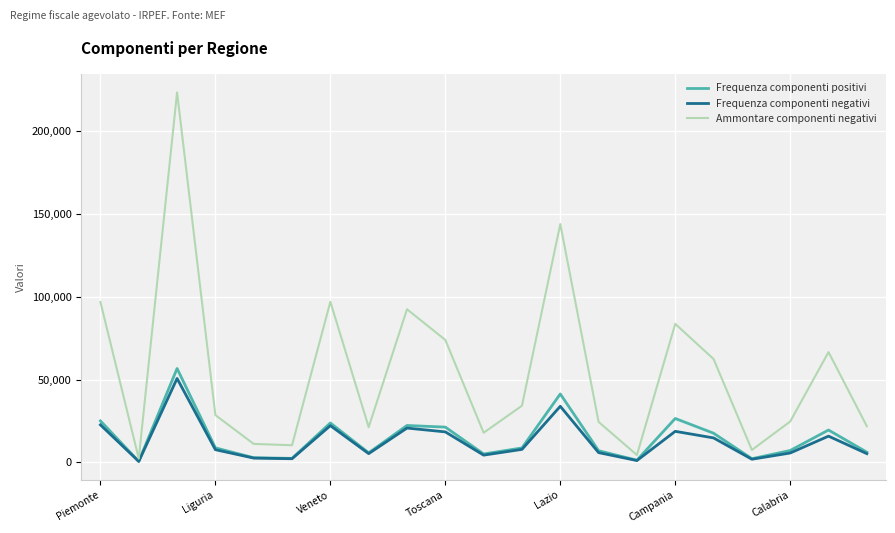

What is the maximum value for Frequenza componenti positivi?

56719